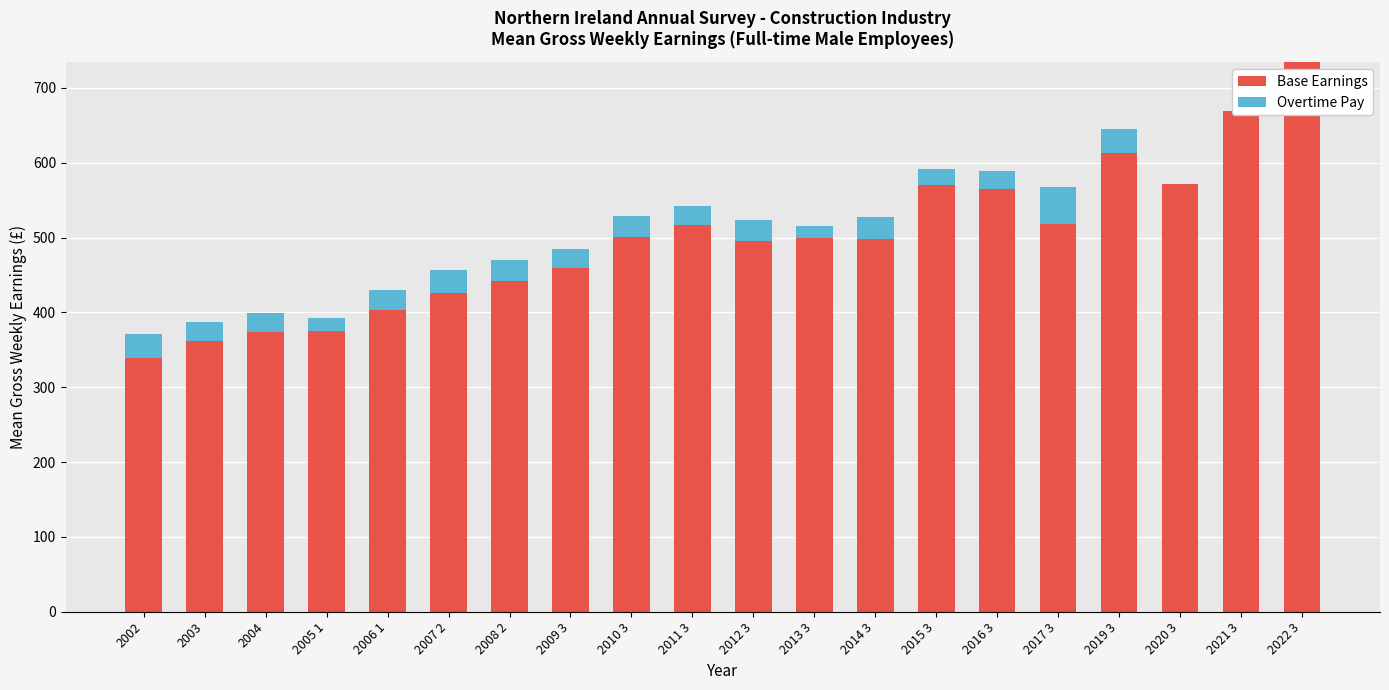

How many data points in Overtime Pay are above 25?

12